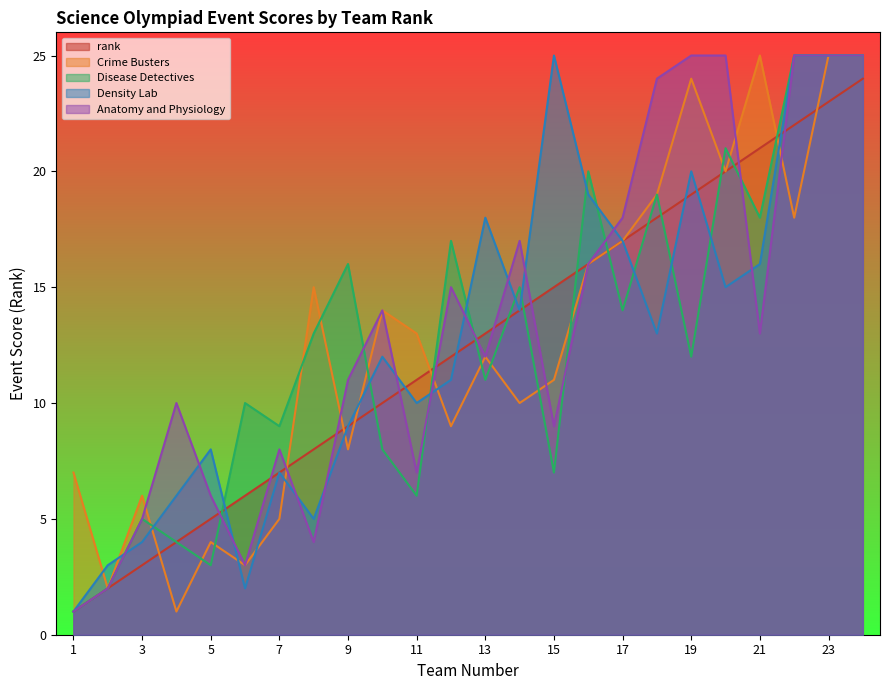

Between 21 and 10, which is larger?

21